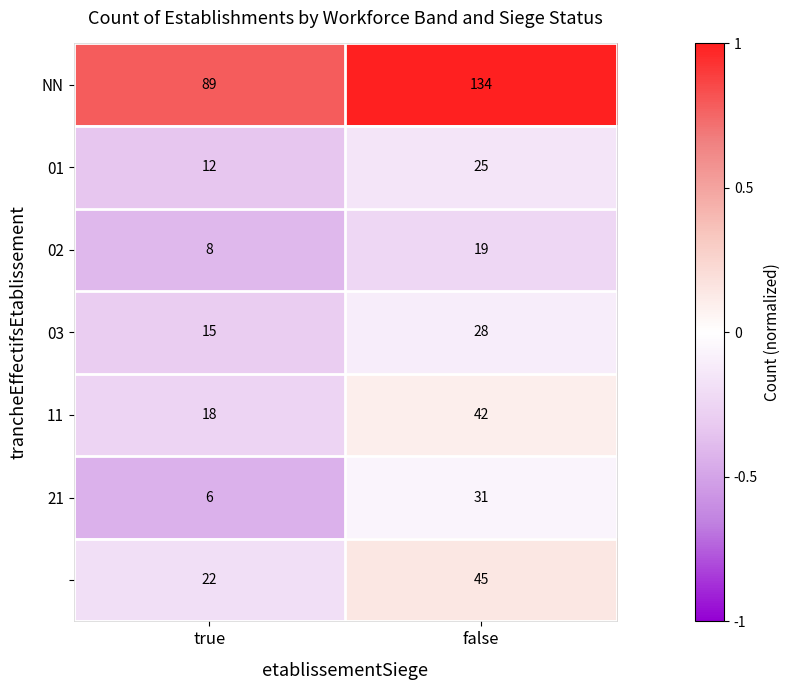

At which category is the sum across all series the highest?

false